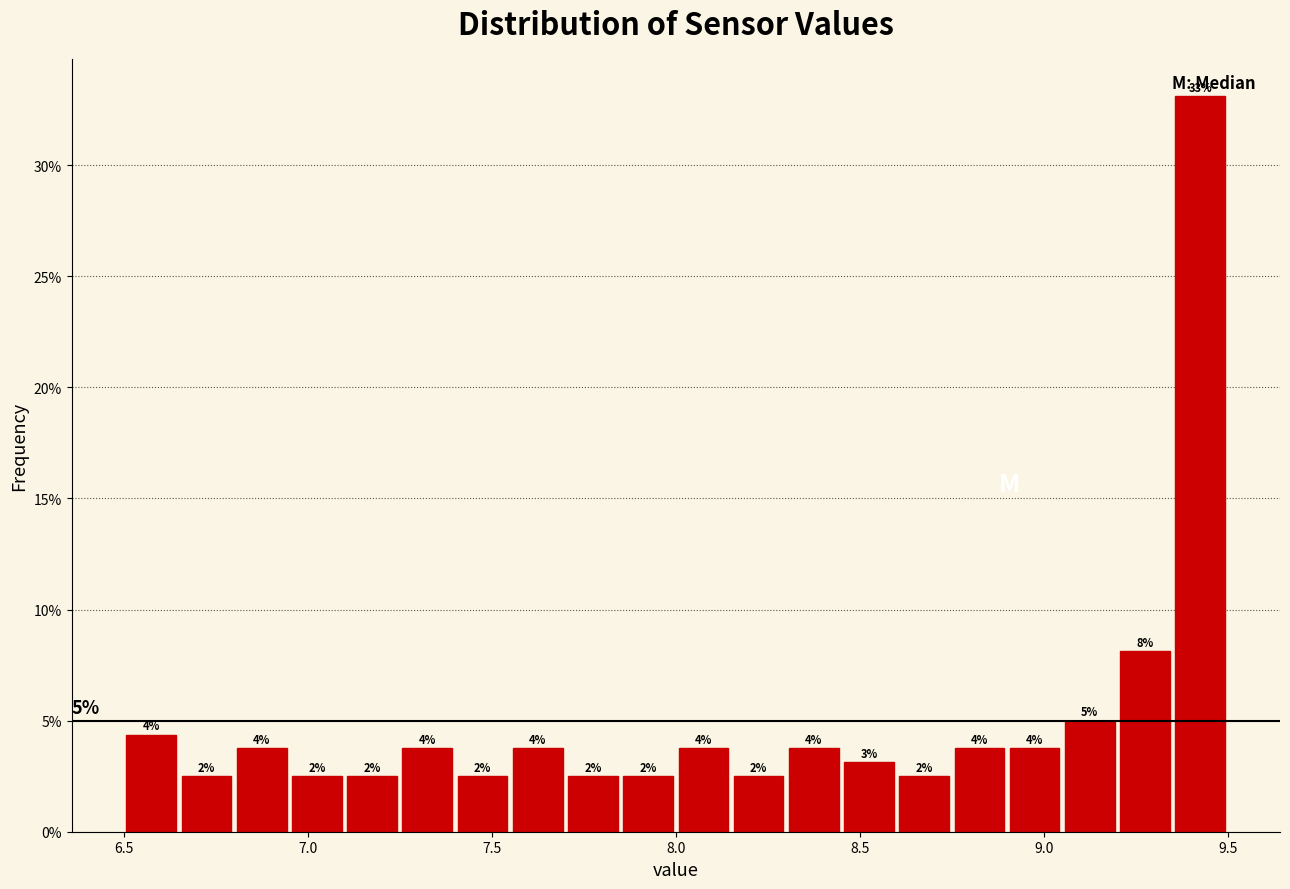

Read against the x-axis, roughly where is the centre of the tallest bar?

9.45